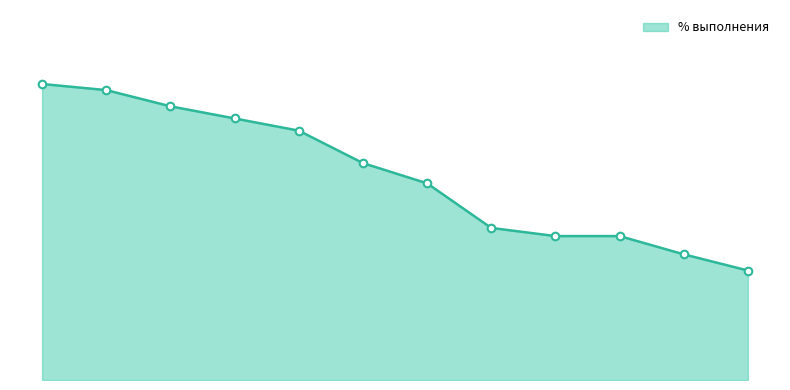

Does the chart have visible grid lines?

No